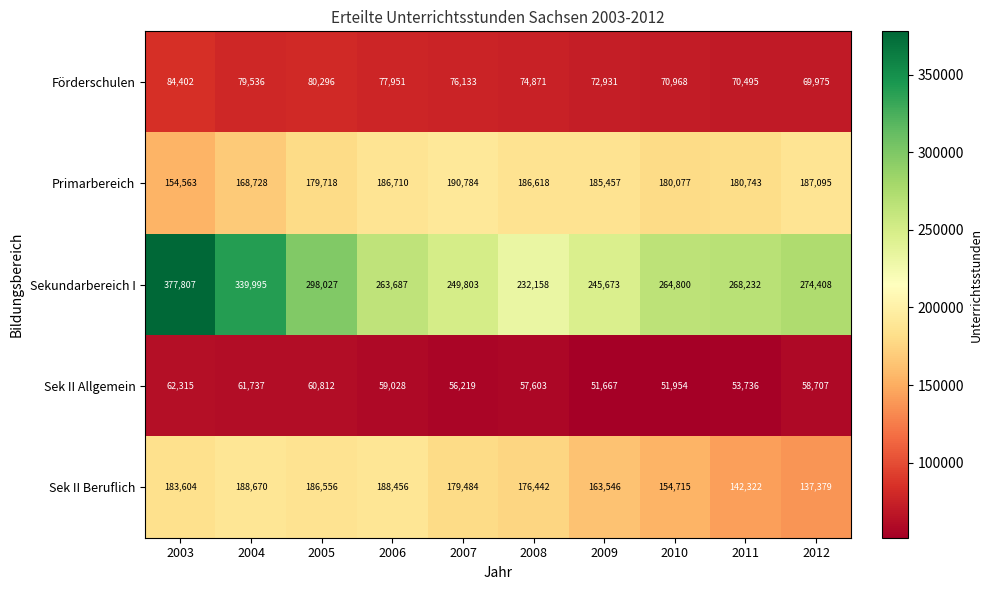

Is it true that Primarbereich equals 298219 at 2012?

False